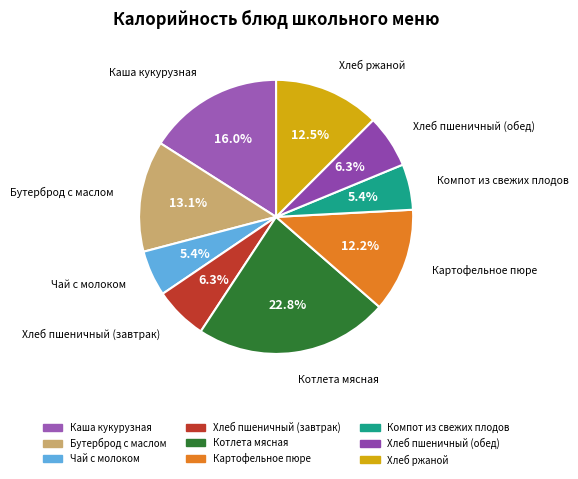

What is the largest slice in the pie chart?

Котлета мясная